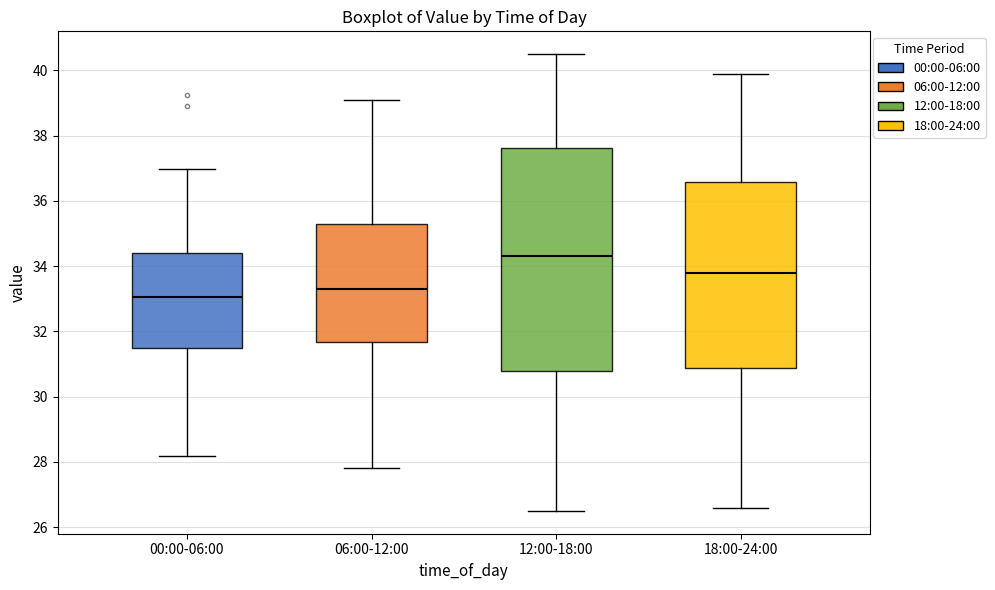

Which box is the tallest, from its lower edge to its upper edge?

12:00-18:00